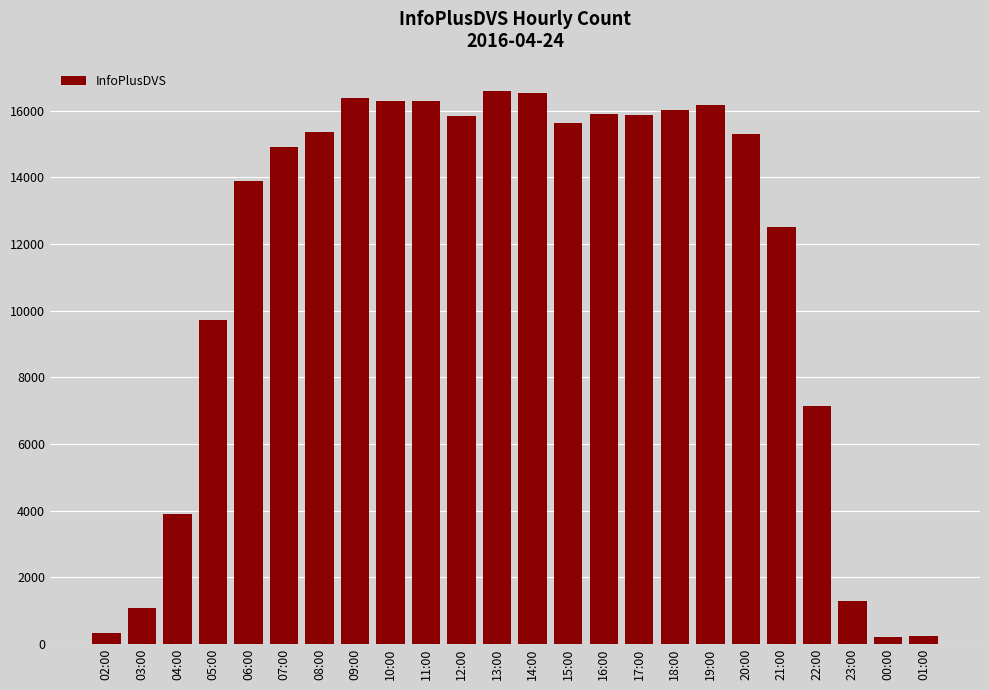

What is the approximate value at 00:00, to the nearest 100?

200